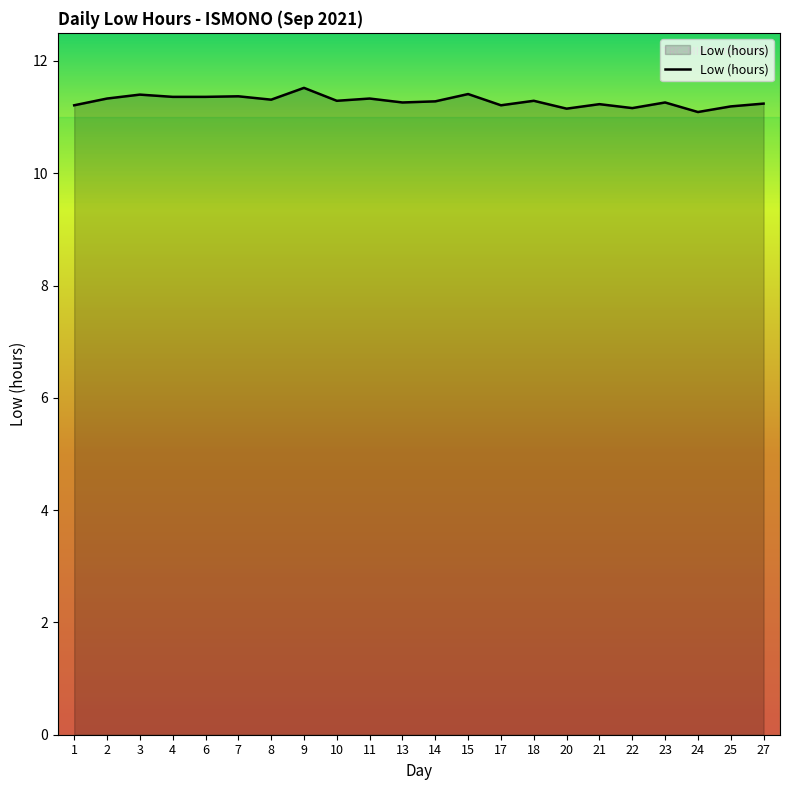

How many lines are shown in the chart?

1